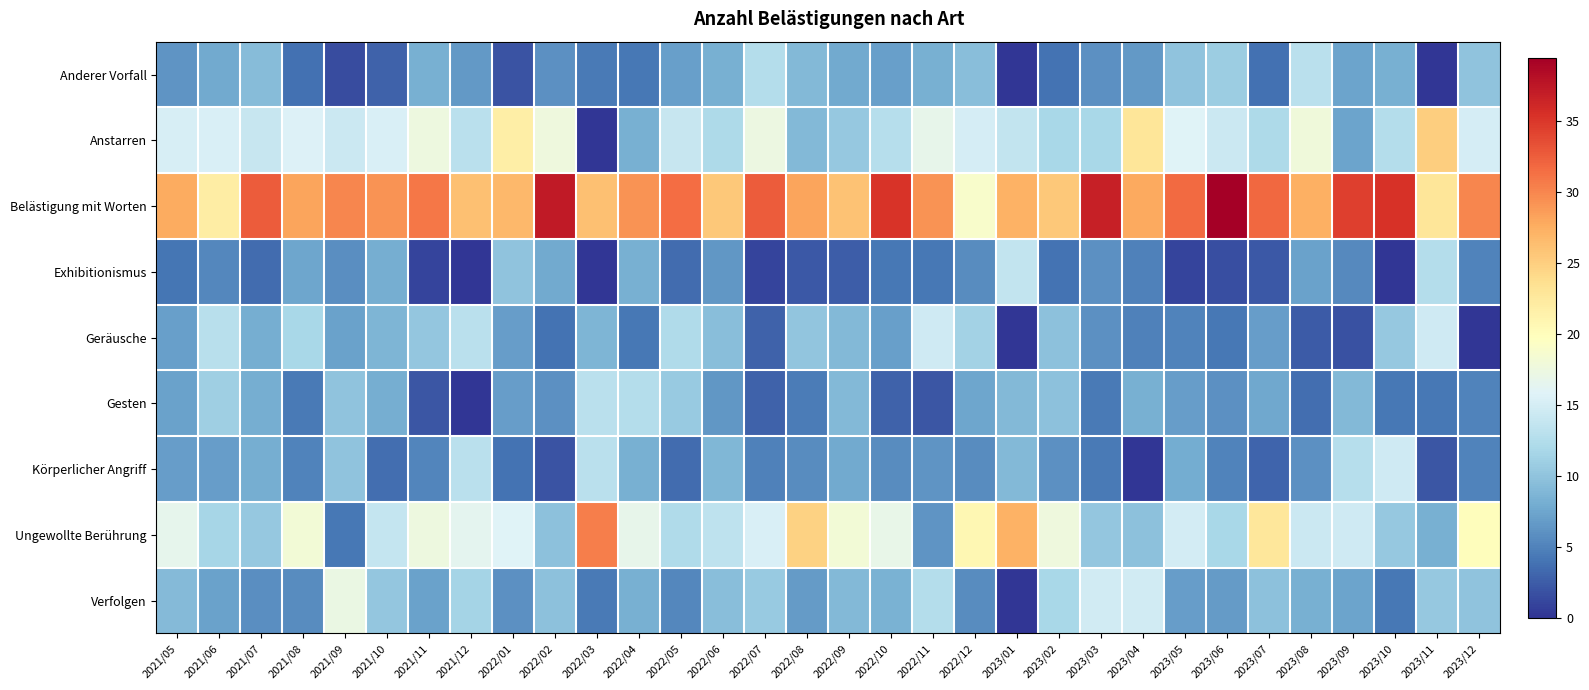

Rank the series by their maximum value, from lowest to highest.

Gesten, Anderer Vorfall, Exhibitionismus, Geräusche, Körperlicher Angriff, Verfolgen, Anstarren, Ungewollte Berührung, Belästigung mit Worten